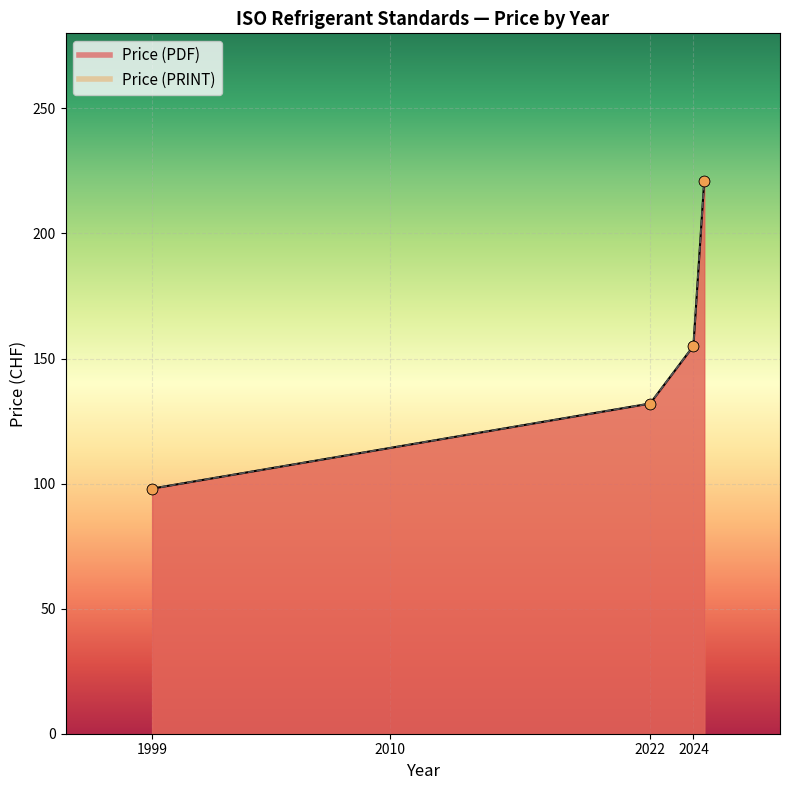

At how many categories does at least one series exceed 162?

1